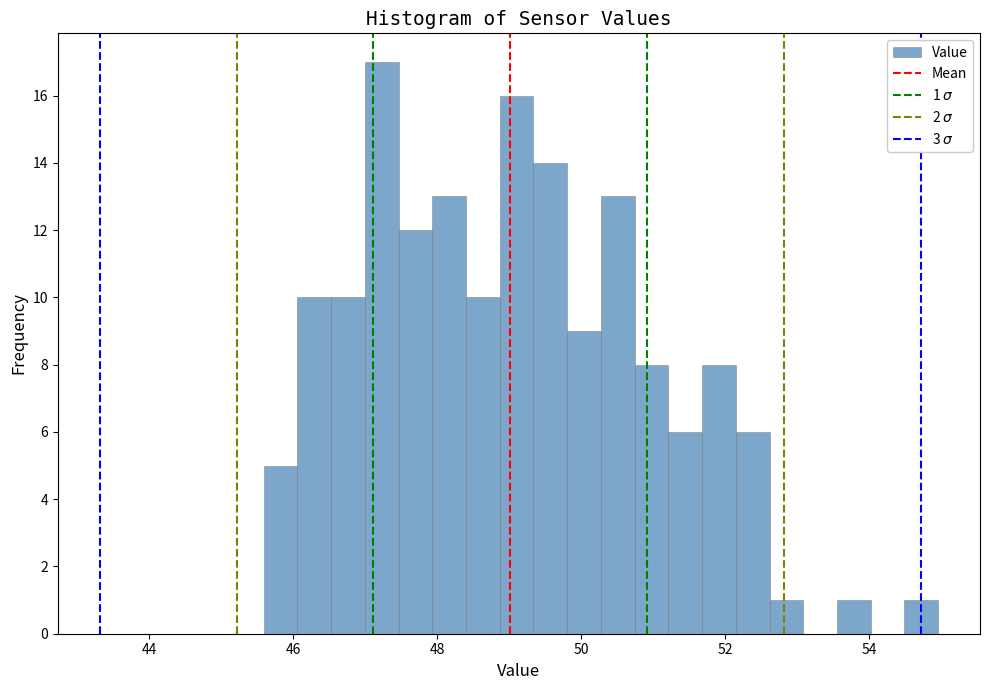

Around what value on the x-axis is the tallest bar? Give the approximate position of its centre, as read against the axis.

47.2